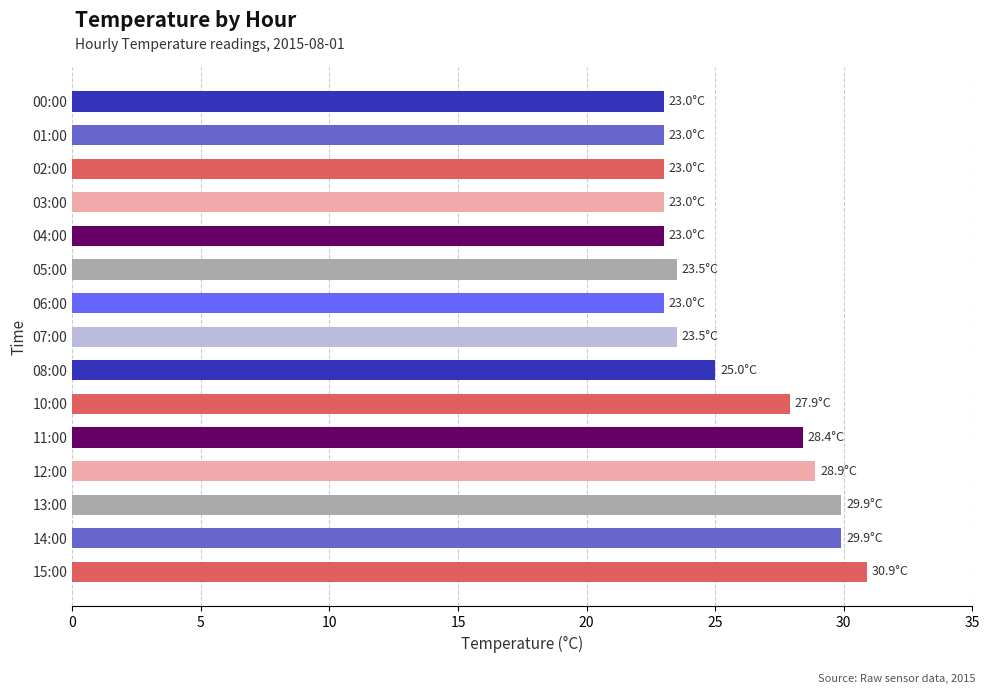

What is the difference between the second highest and minimum values?

6.9